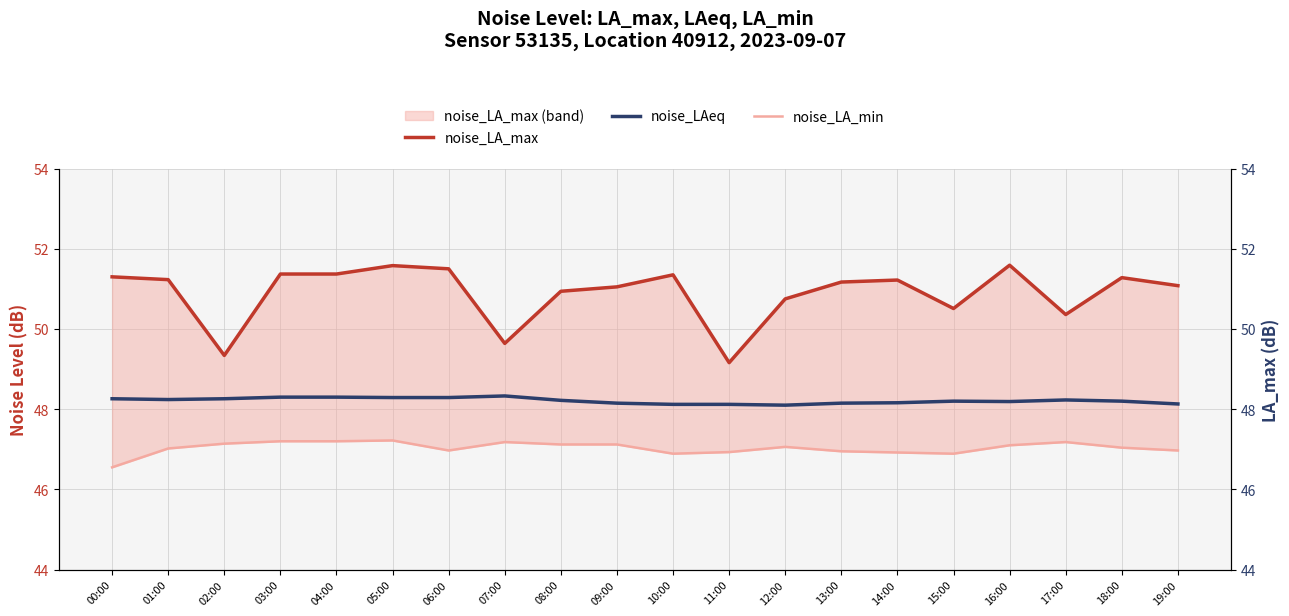

True or false: noise_LAeq and noise_LA_max intersect in this chart.

False